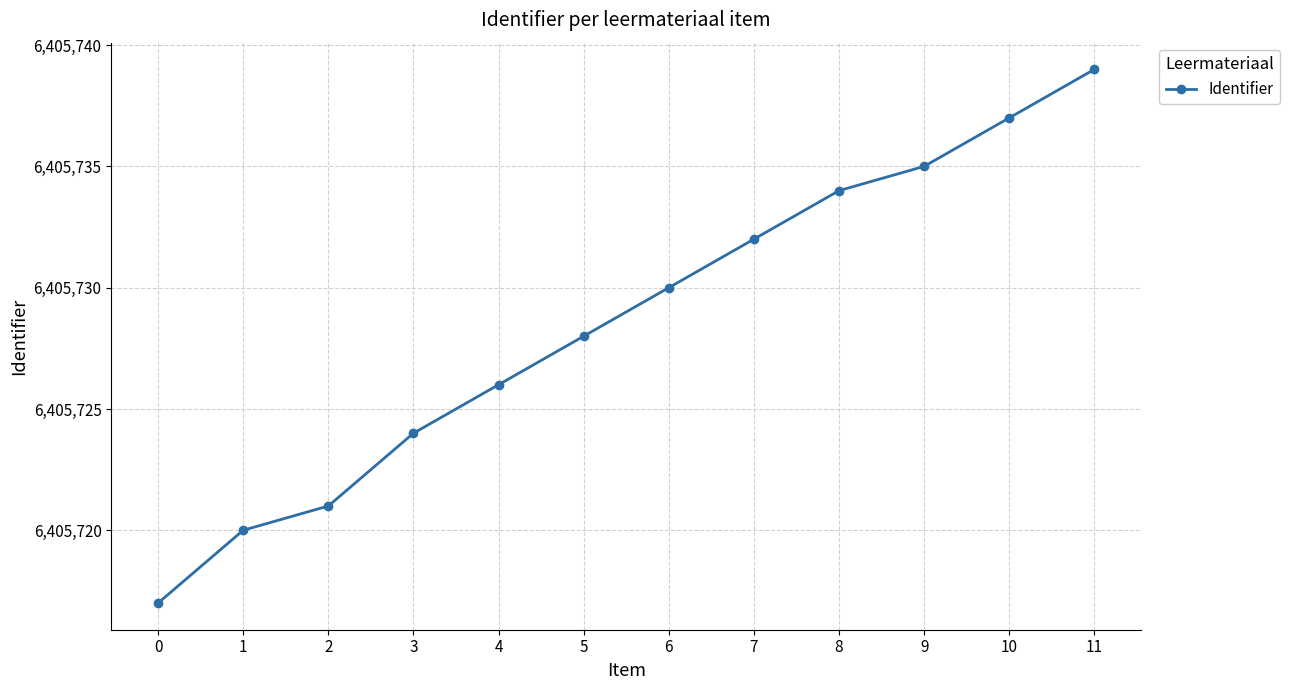

The value at 5 is 6405728. True or false?

True